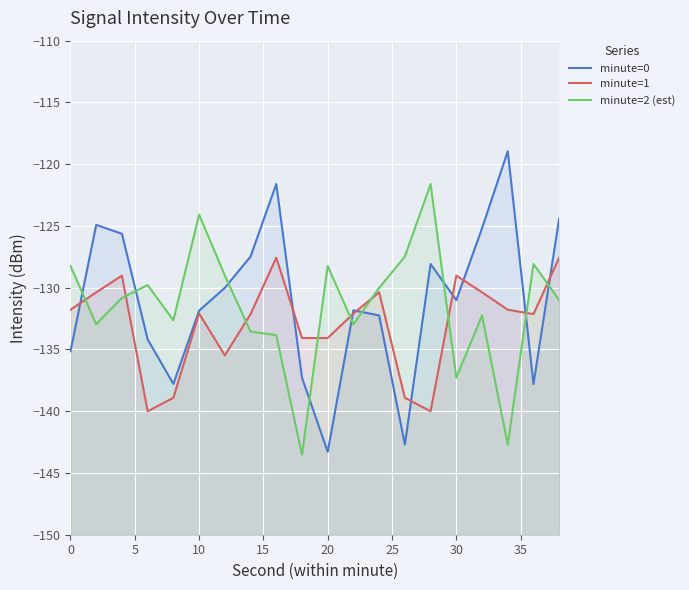

At how many categories does at least one series exceed -131?

17